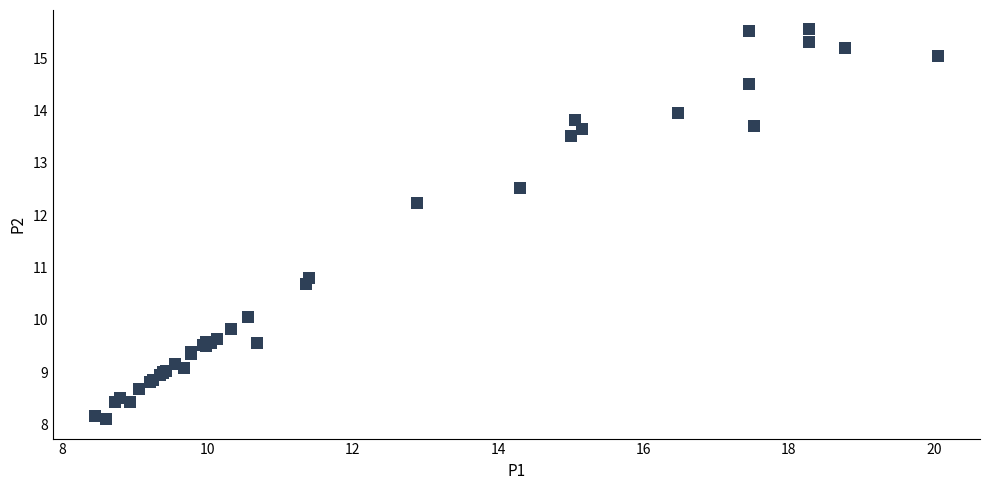

What Y value in the scatter plot is closest to 11?

10.8